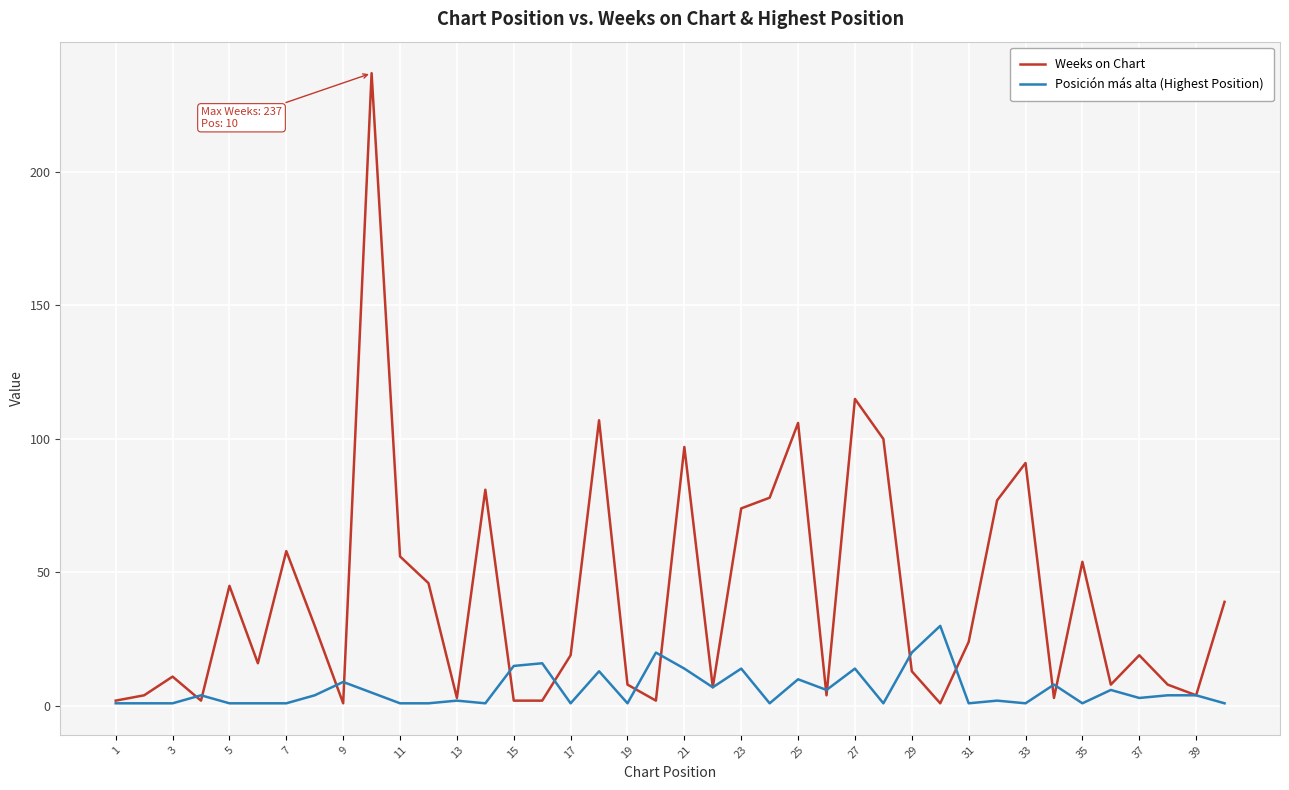

Which series has the largest total across all categories?

Weeks on Chart